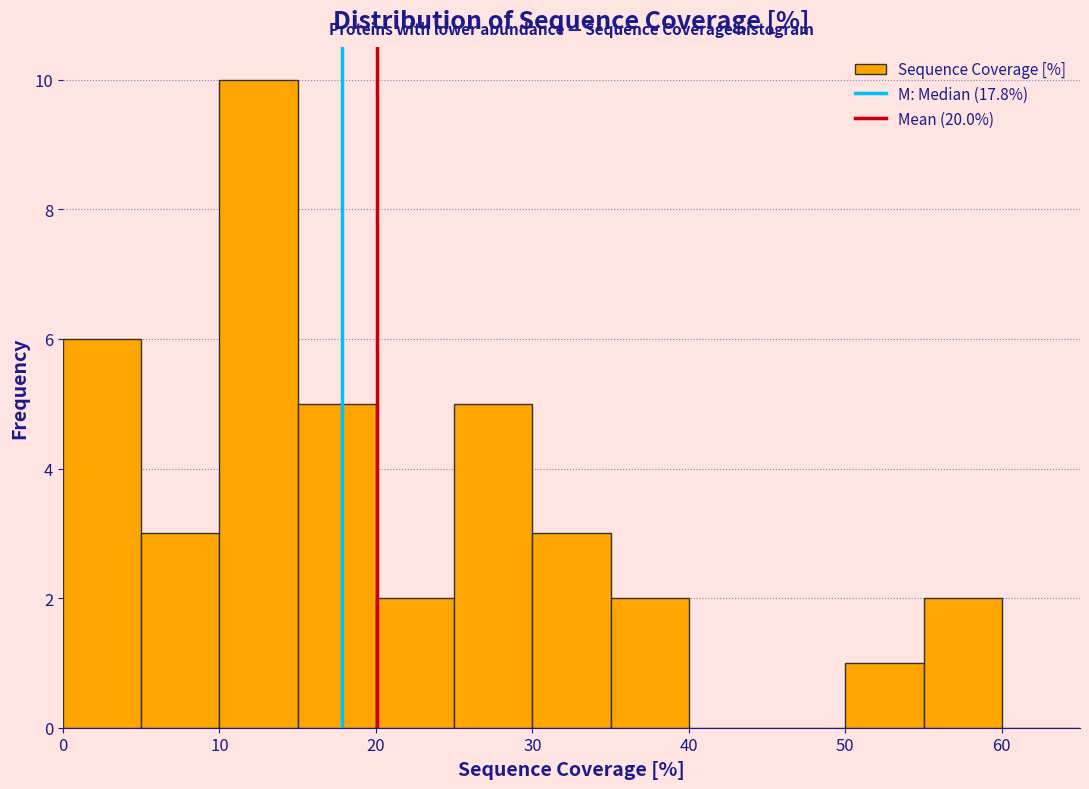

Reading left to right, list every bar in this chart as the range it spans on the x-axis followed by its height. The values are not printed on the chart, so give them approximately, as read against the axis.

0 to 5: 6
5 to 10: 3
10 to 15: 10
15 to 20: 5
20 to 25: 2
25 to 30: 5
30 to 35: 3
35 to 40: 2
40 to 45: 0
45 to 50: 0
50 to 55: 1
55 to 60: 2
60 to 65: 0